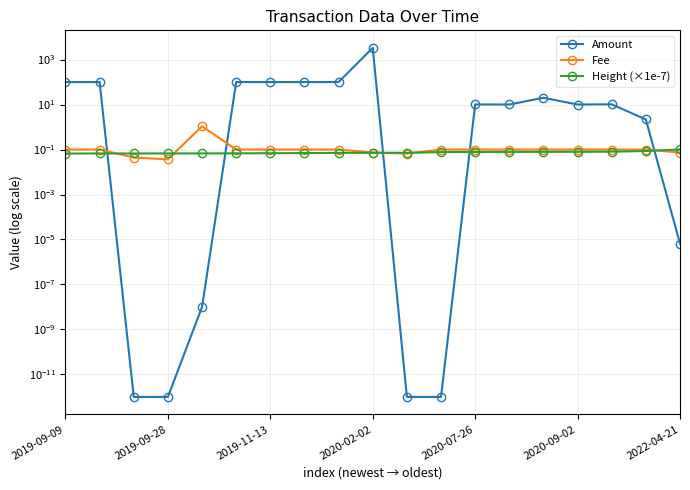

Is the value of Fee at 11 greater than the value of Amount at 10?

No